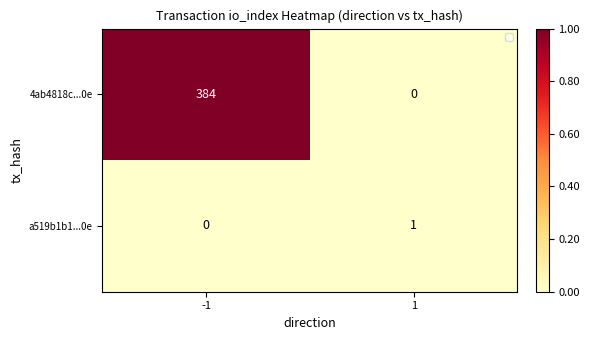

Reading left to right, extract all data points from this chart.

4ab4818c...0e: 384	0
a519b1b1...0e: 0	1